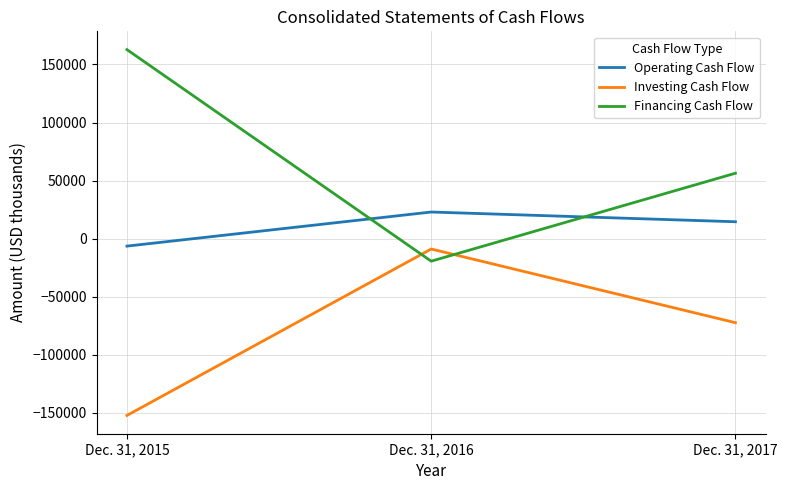

How many values in Operating Cash Flow are below zero?

1